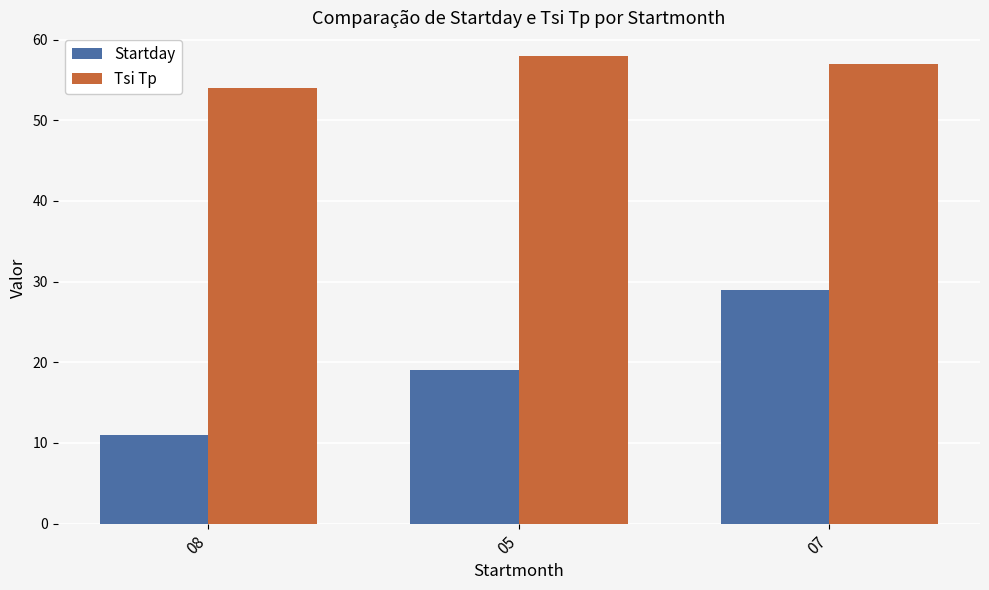

Does the chart contain stacked bars?

No